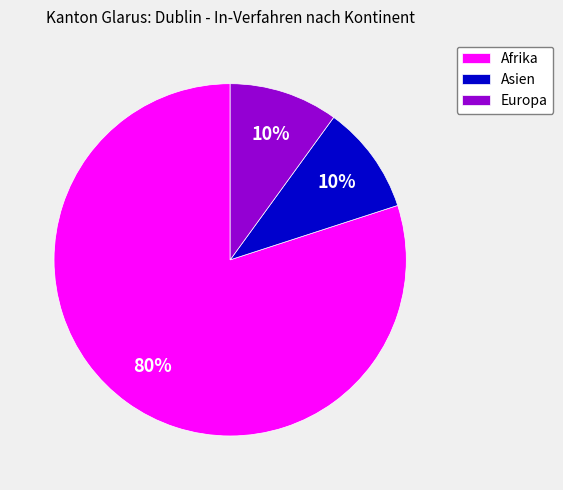

Count the number of slices in the pie.

3